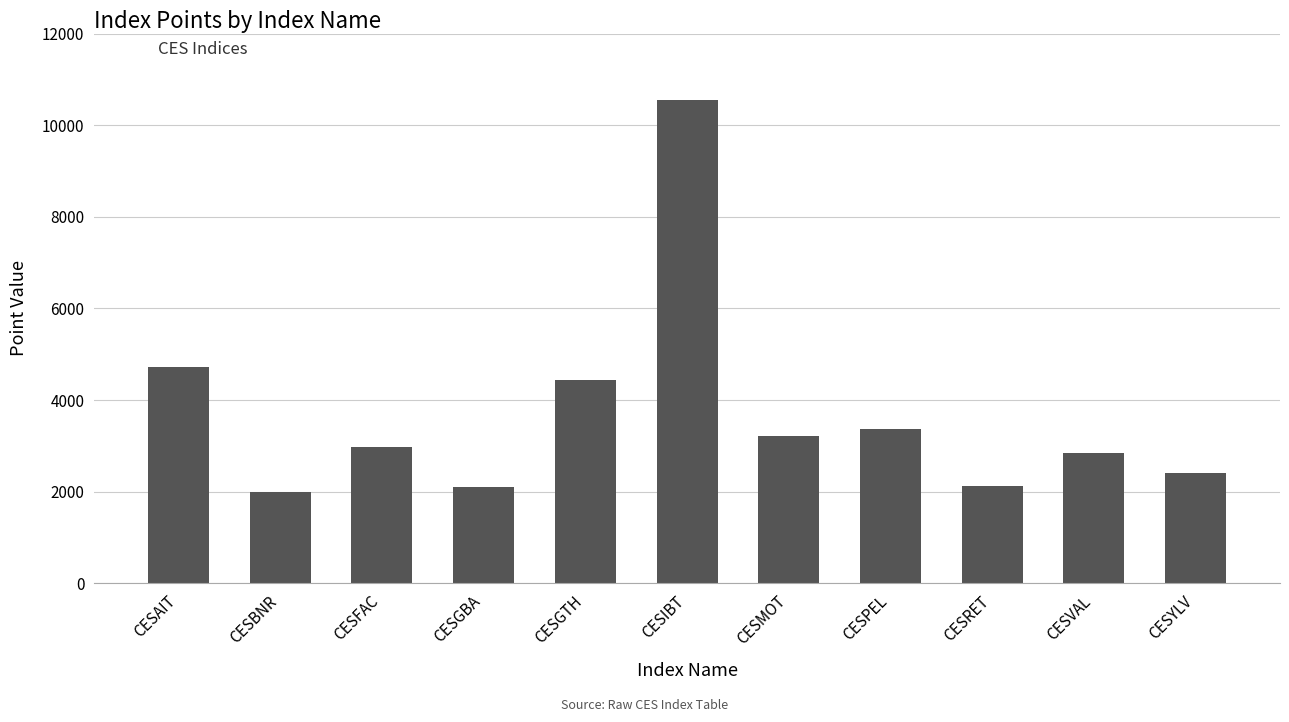

How many values exceed 2971?

6